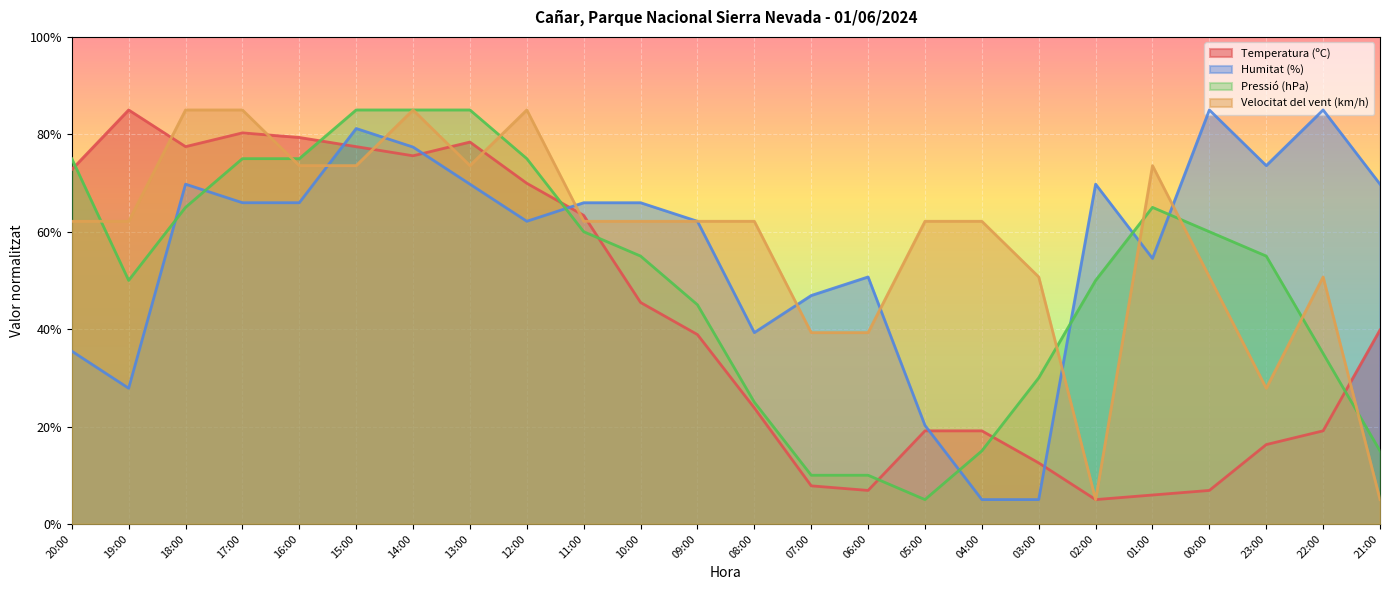

At which label does Humitat (%) reach its peak?

00:00